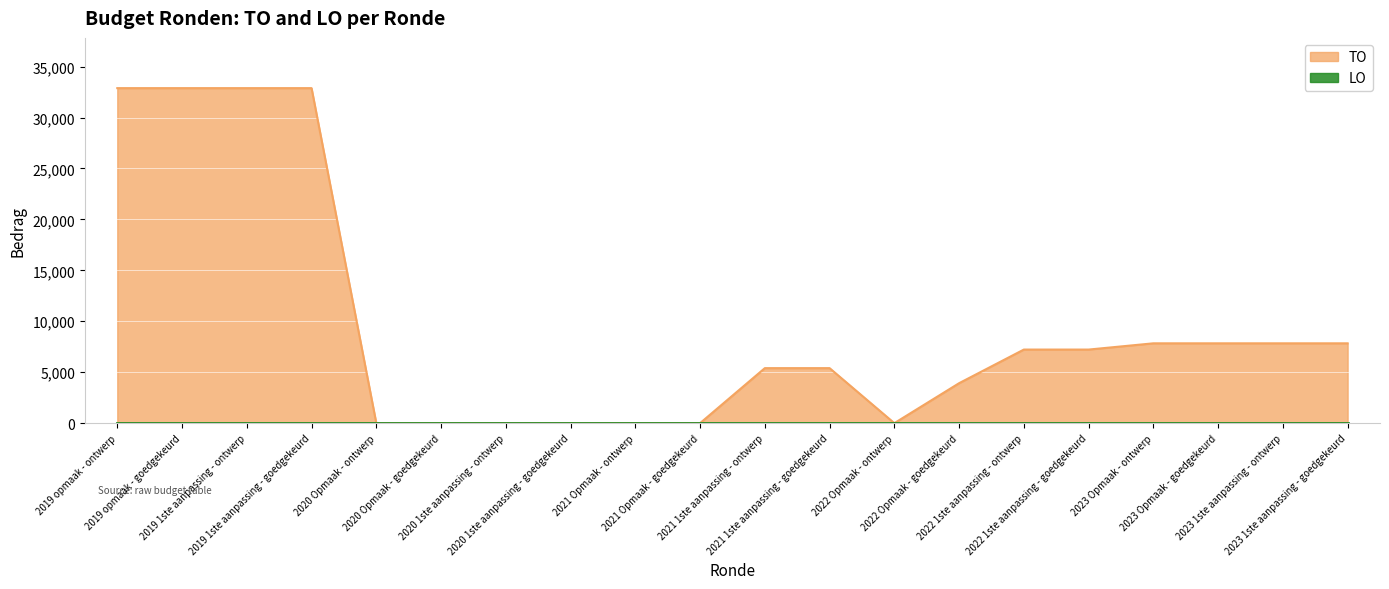

What is the value of the 15th point from the left?

7223